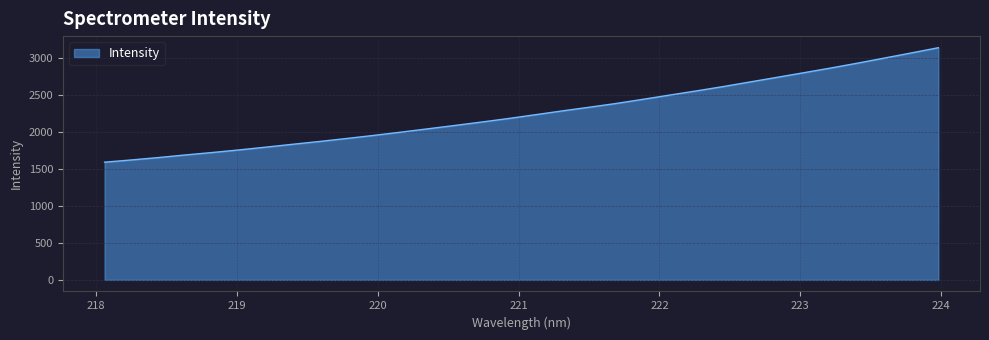

What is the greatest value displayed?

3134.2